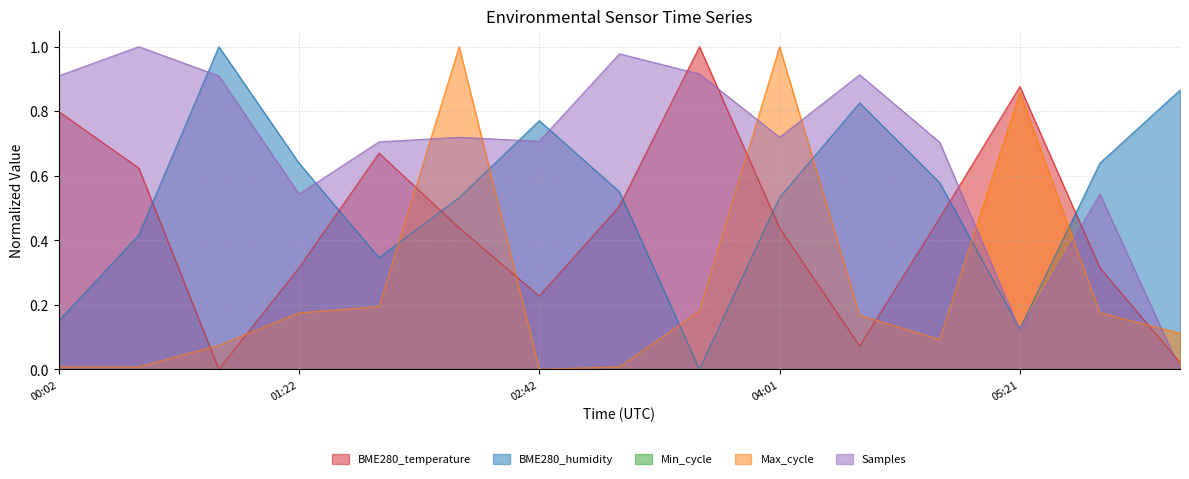

Which series has the largest total across all categories?

Samples